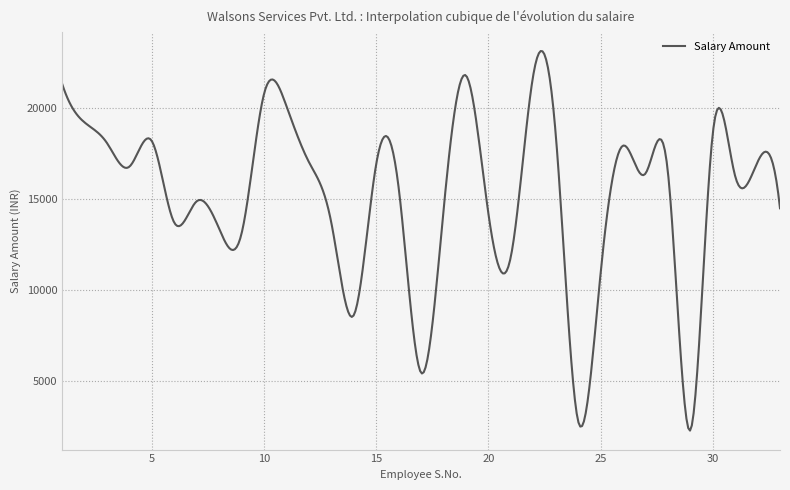

What is the minimum value shown in the chart?

2242.8